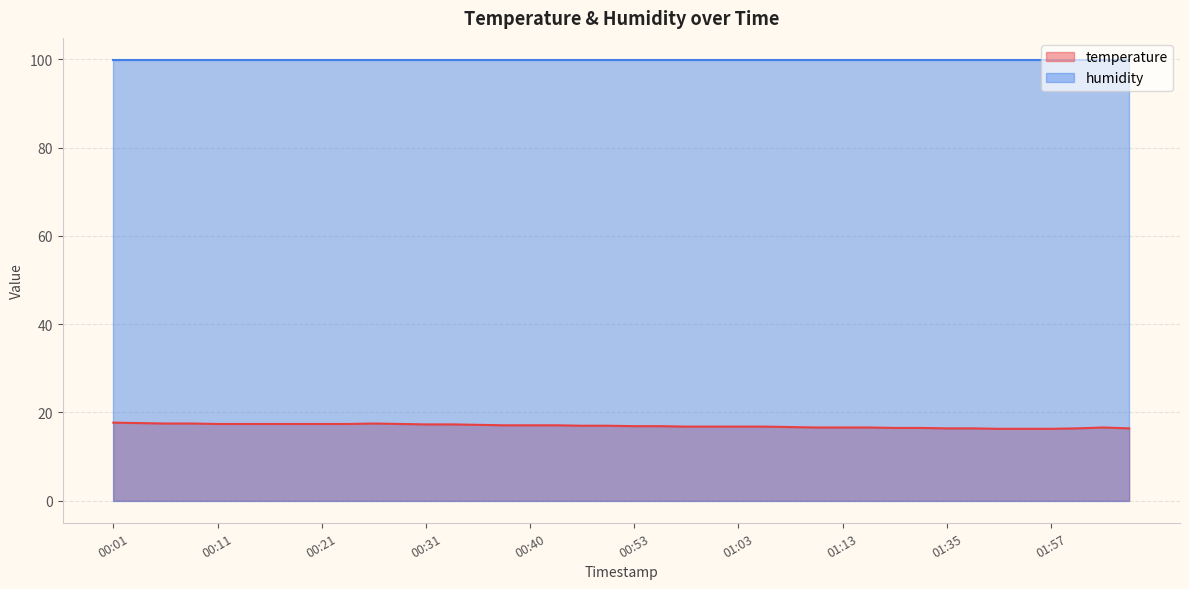

The value at 01:08 is 16.7. True or false?

True